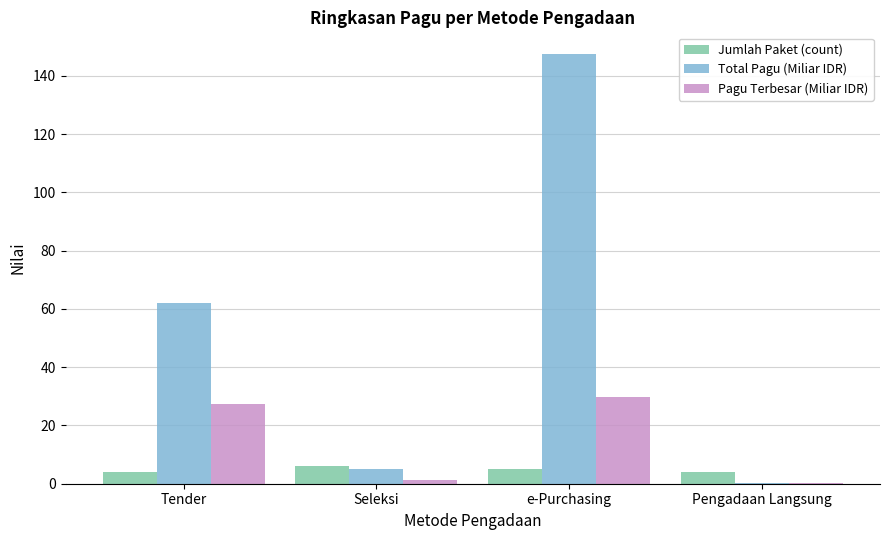

What value does the Total Pagu (Miliar IDR) series have at e-Purchasing?

147.5